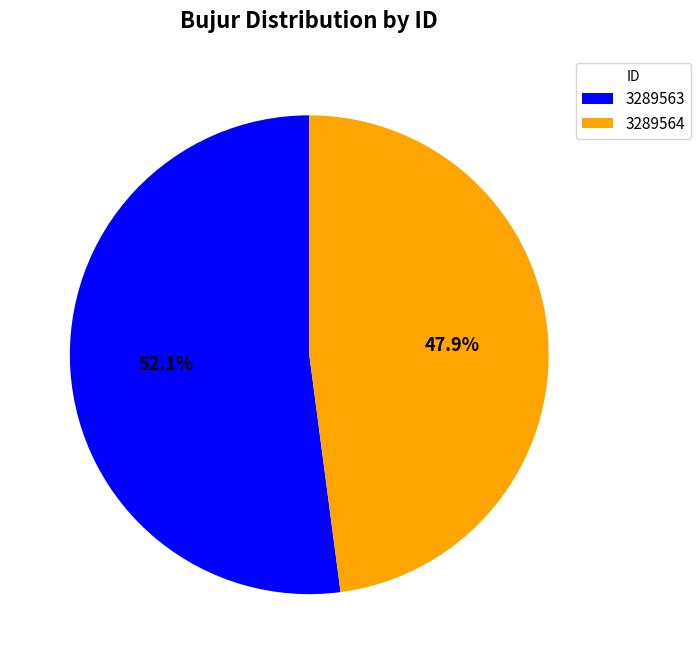

True or false: 3289564 accounts for 58% of the total.

False